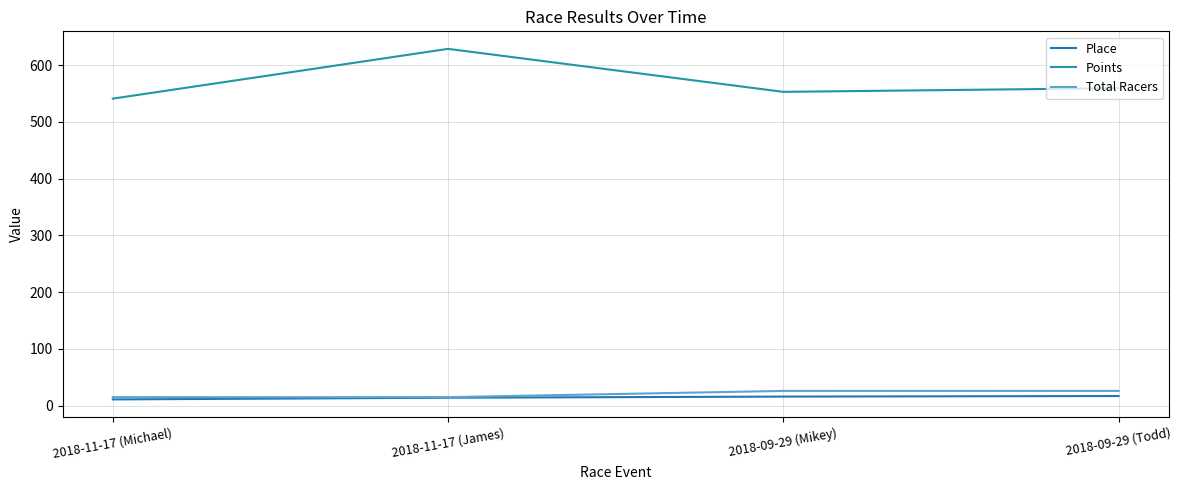

What is the value of the Points point at the 4th from the left?

559.4